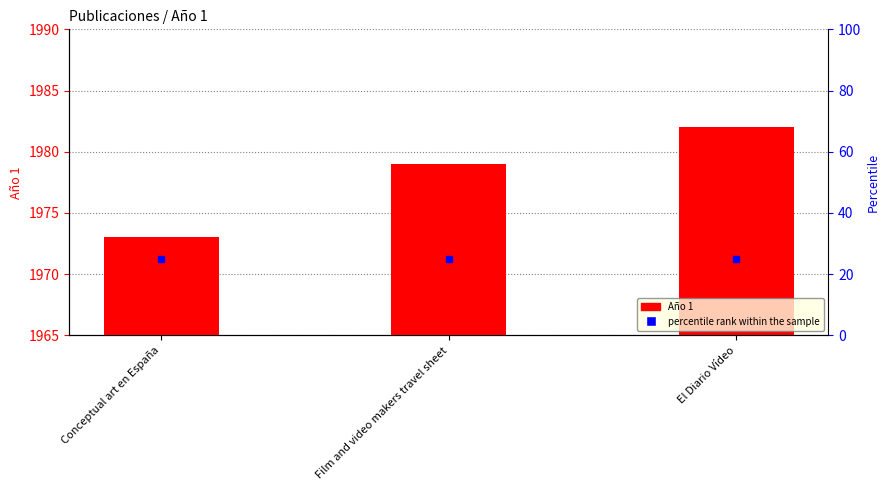

What is the sum of all values?

5934